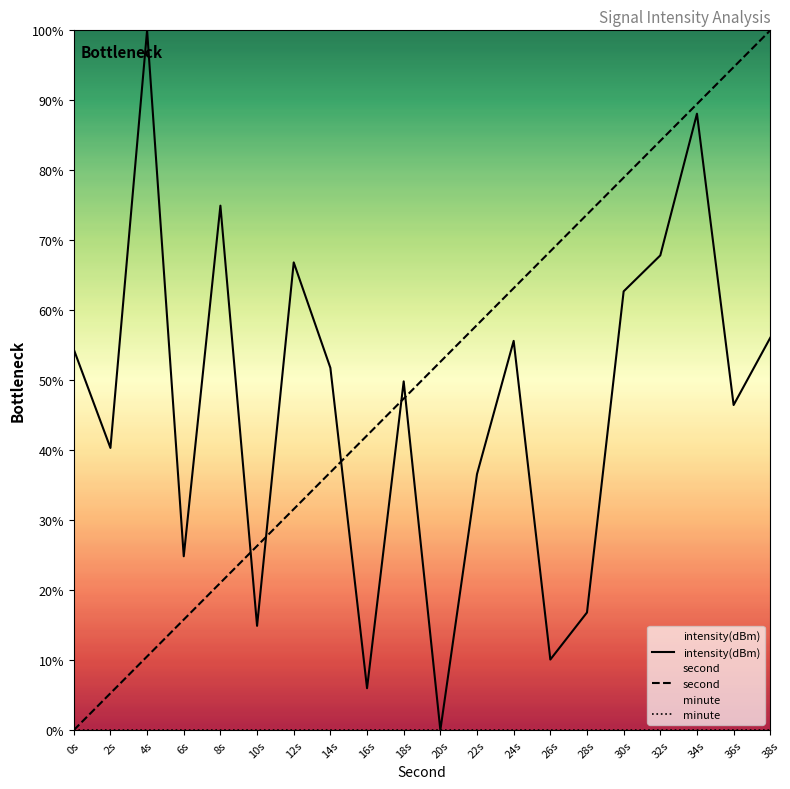

Reading right to left, extract all data points from this chart.

intensity(dBm): 38s=56.1	36s=46.5	34s=88.1	32s=67.8	30s=62.7	28s=16.8	26s=10.1	24s=55.6	22s=36.6	20s=0.0	18s=49.8	16s=6.0	14s=51.8	12s=66.8	10s=14.9	8s=74.9	6s=24.8	4s=100.0	2s=40.3	0s=54.4
second: 38s=100.0	36s=94.7	34s=89.5	32s=84.2	30s=78.9	28s=73.7	26s=68.4	24s=63.2	22s=57.9	20s=52.6	18s=47.4	16s=42.1	14s=36.8	12s=31.6	10s=26.3	8s=21.1	6s=15.8	4s=10.5	2s=5.3	0s=0.0
minute: 38s=0.0	36s=0.0	34s=0.0	32s=0.0	30s=0.0	28s=0.0	26s=0.0	24s=0.0	22s=0.0	20s=0.0	18s=0.0	16s=0.0	14s=0.0	12s=0.0	10s=0.0	8s=0.0	6s=0.0	4s=0.0	2s=0.0	0s=0.0